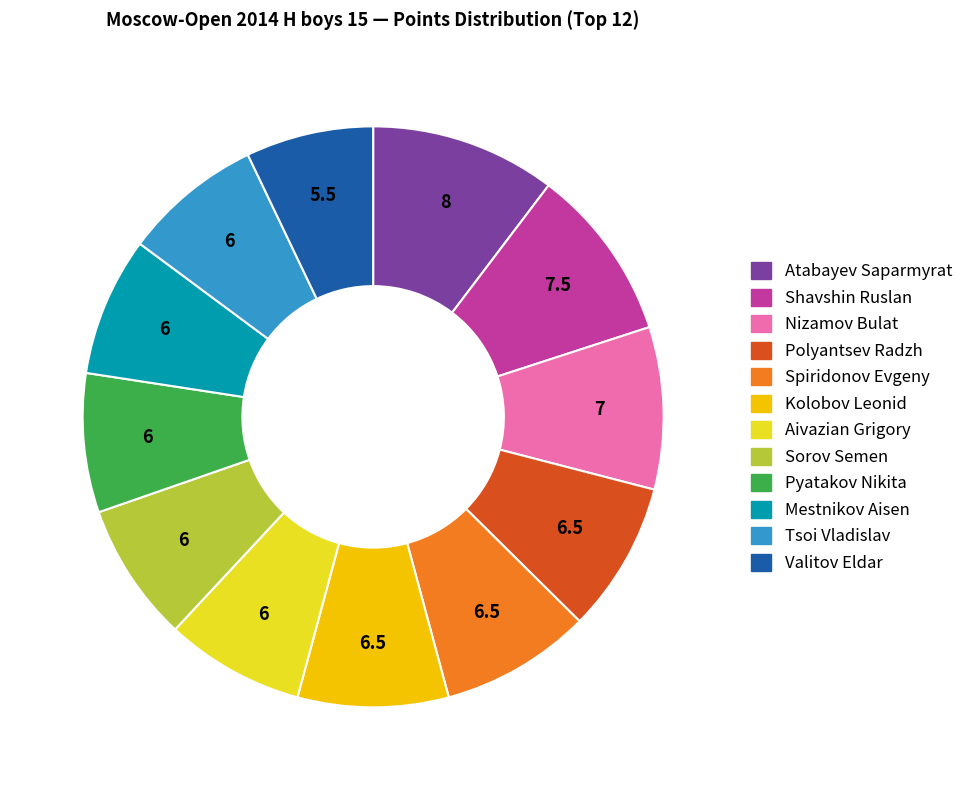

Combined, do Nizamov Bulat and Kolobov Leonid account for over 50%?

No